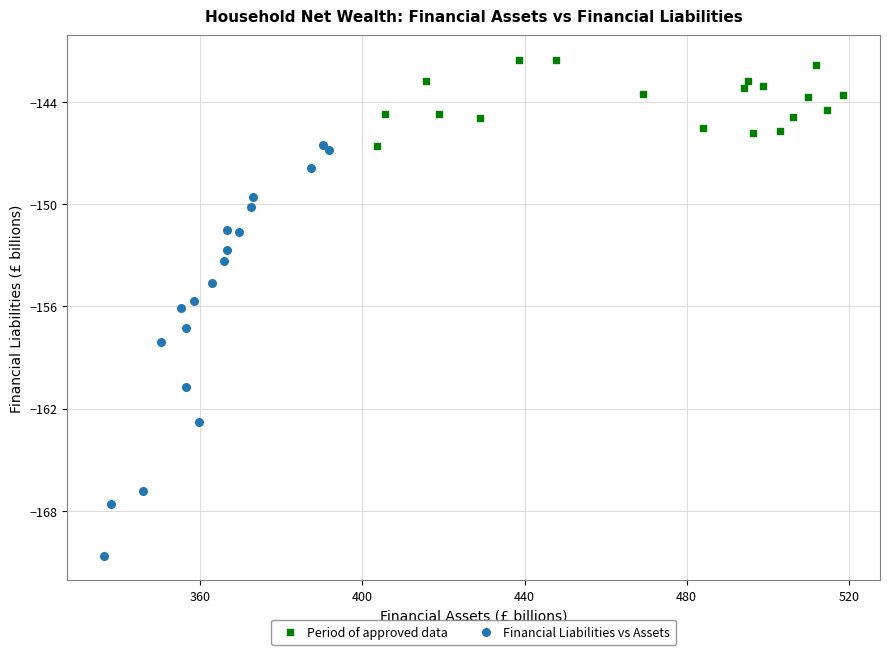

Which series contains the highest Y value?

Period of approved data